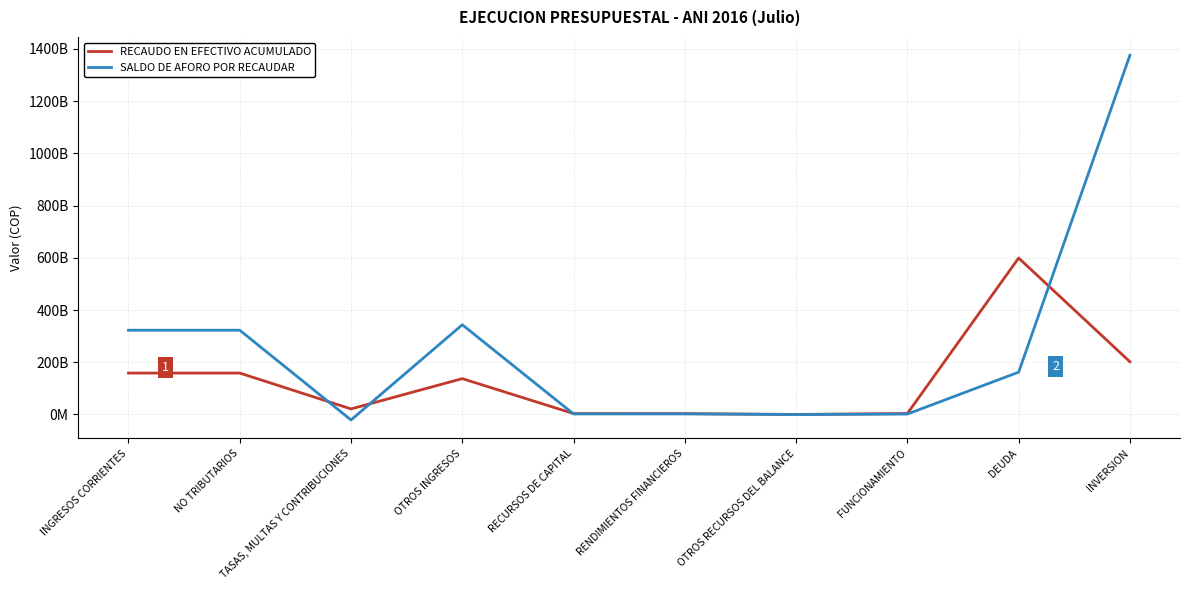

What are all the series names shown in the legend?

RECAUDO EN EFECTIVO ACUMULADO, SALDO DE AFORO POR RECAUDAR